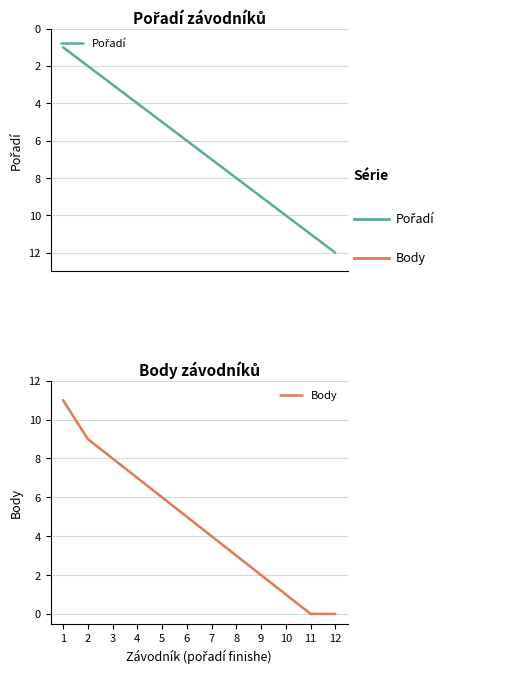

Which label corresponds to the largest value in the chart?

12